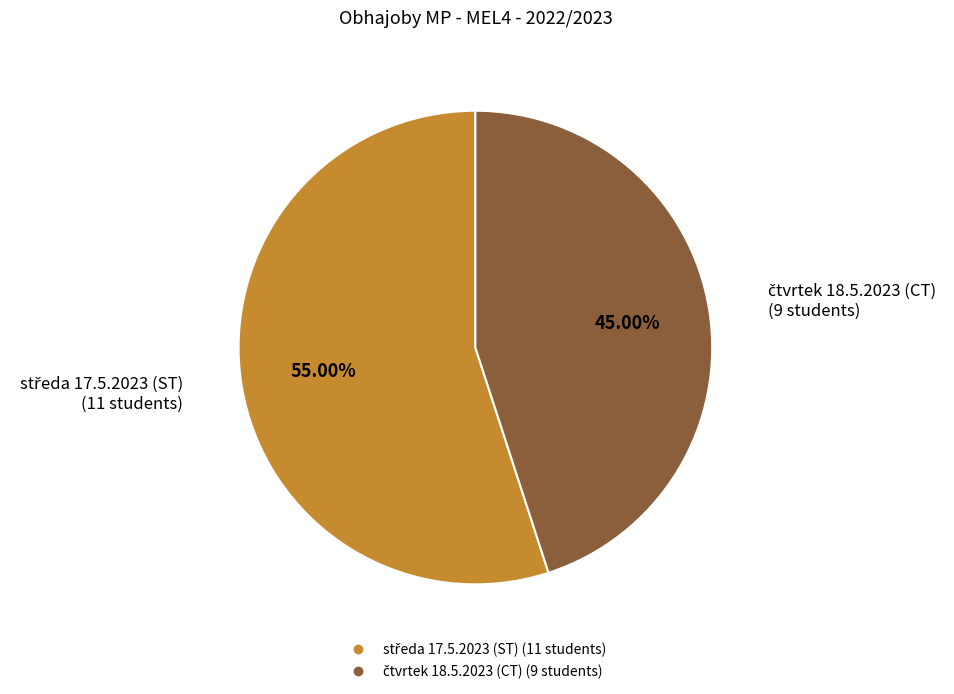

To the nearest percent, what is the average slice percentage?

50%